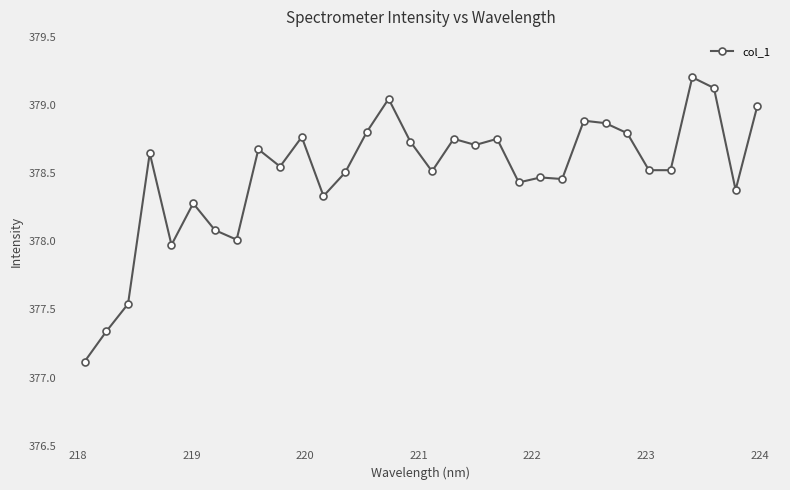

What is the smallest value displayed?

377.1